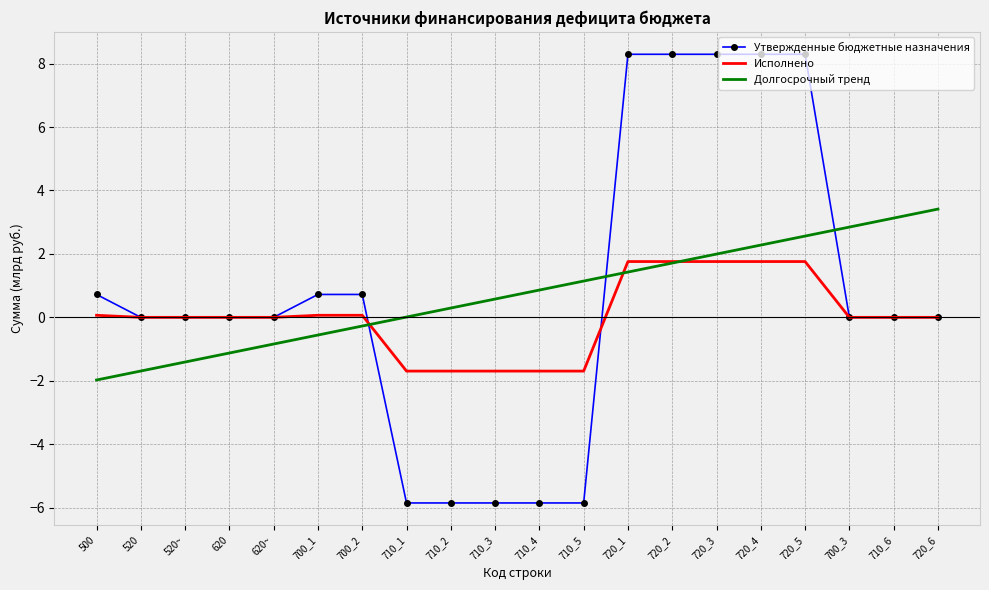

The Долгосрочный тренд series shows 2.4 at 720_2. True or false?

False